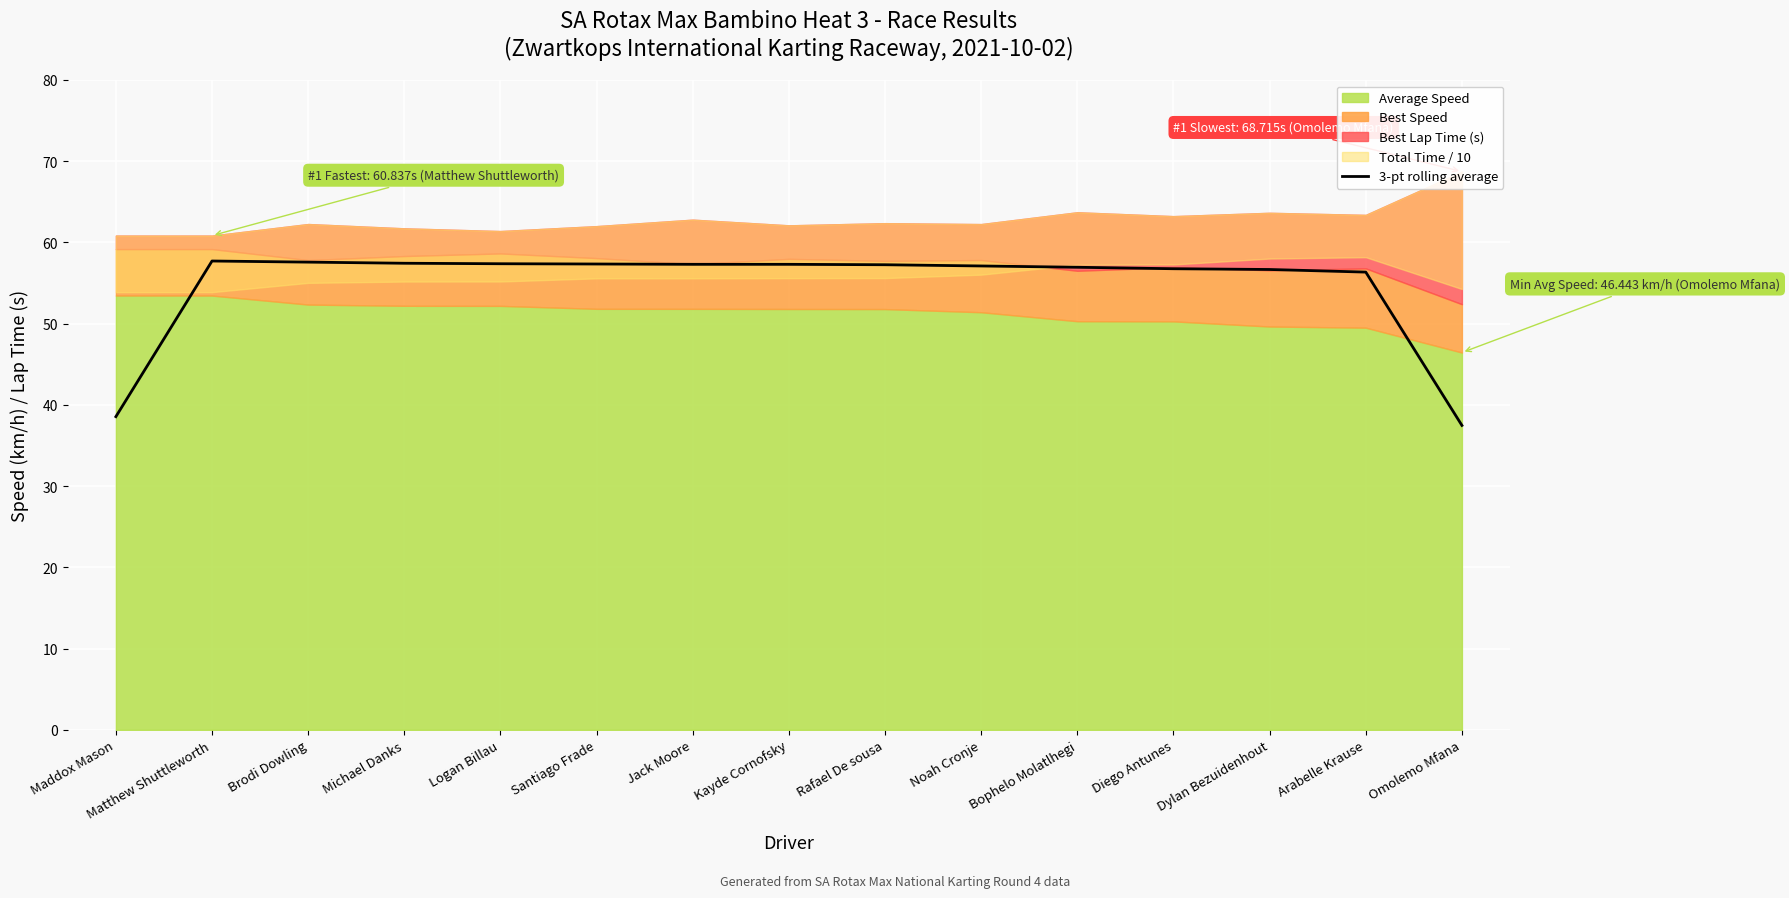

What position from the right is Maddox Mason?

15